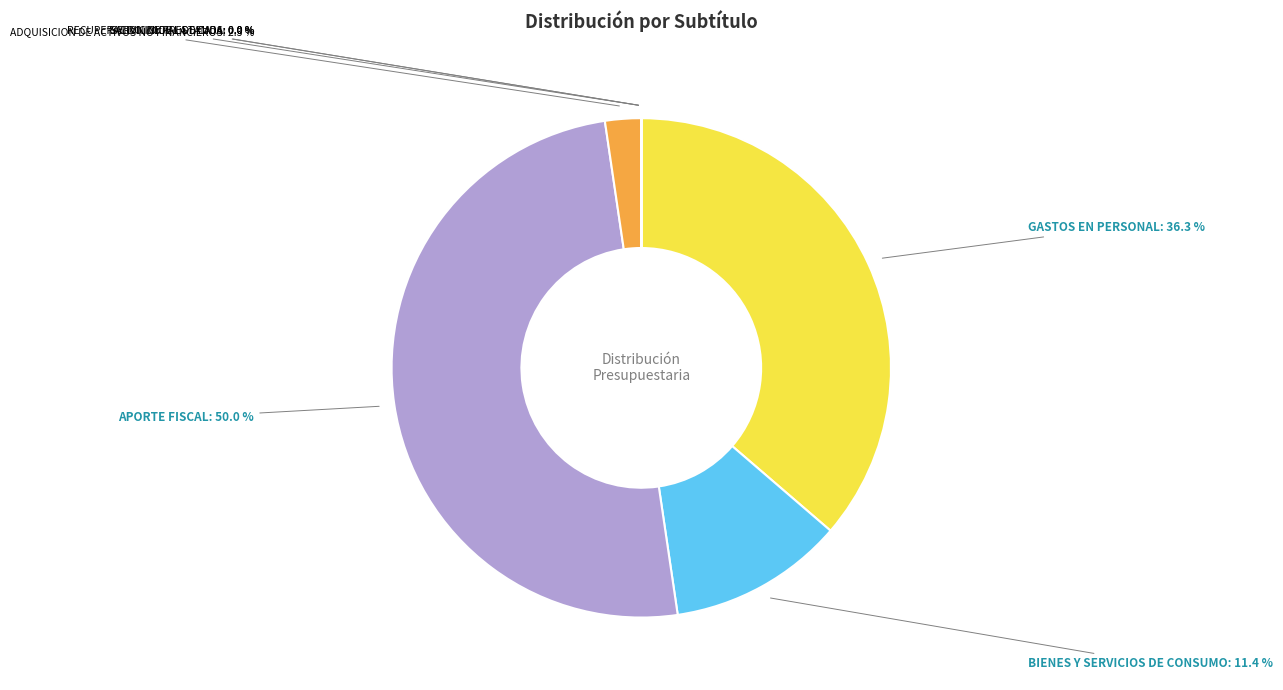

Which category has the biggest portion of the pie?

APORTE FISCAL